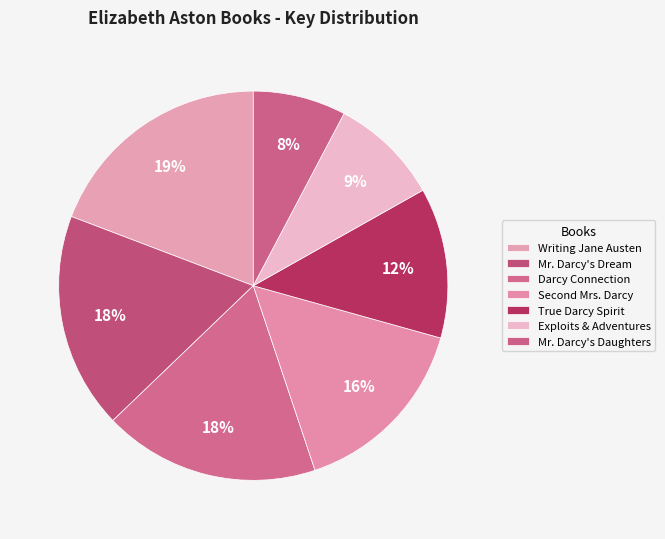

Is it true that Writing Jane Austen is 24% of the pie?

False